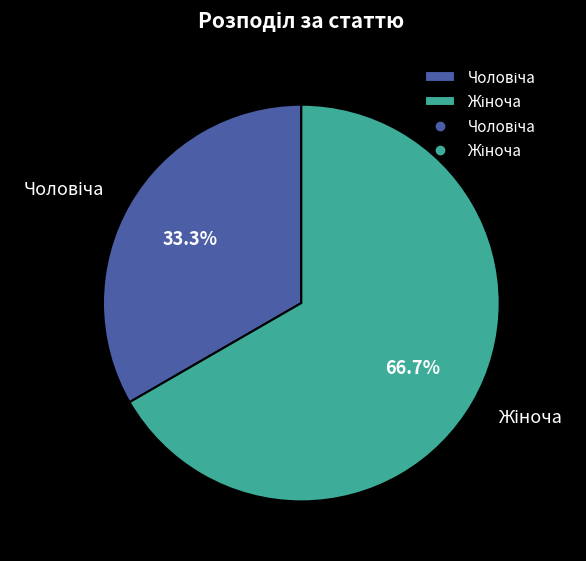

Does any single category account for the majority?

Yes